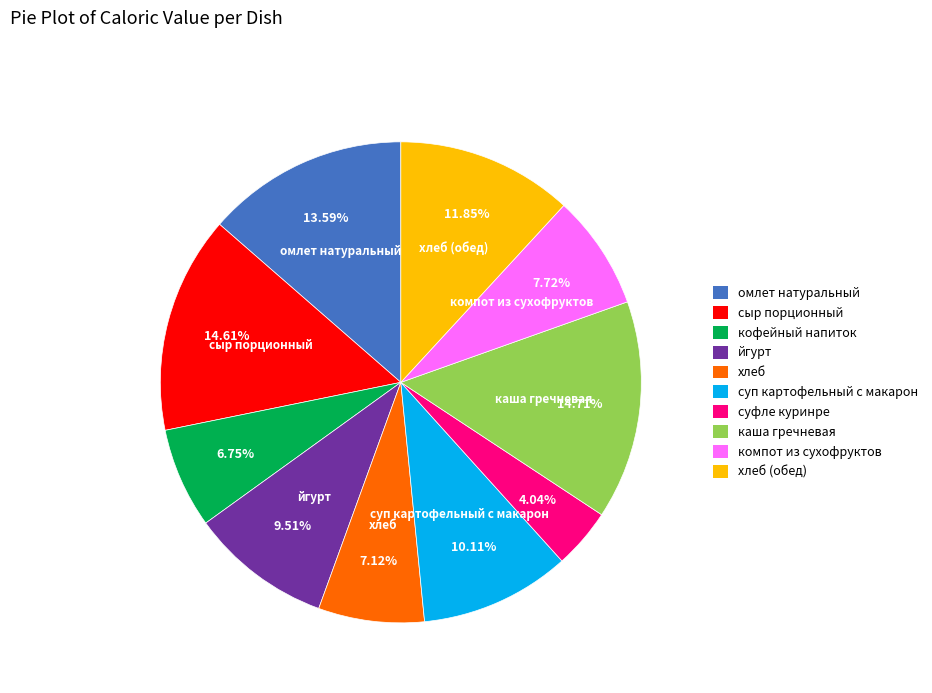

Approximately how many times larger is the value at сыр порционный compared to хлеб (обед)?

1.2